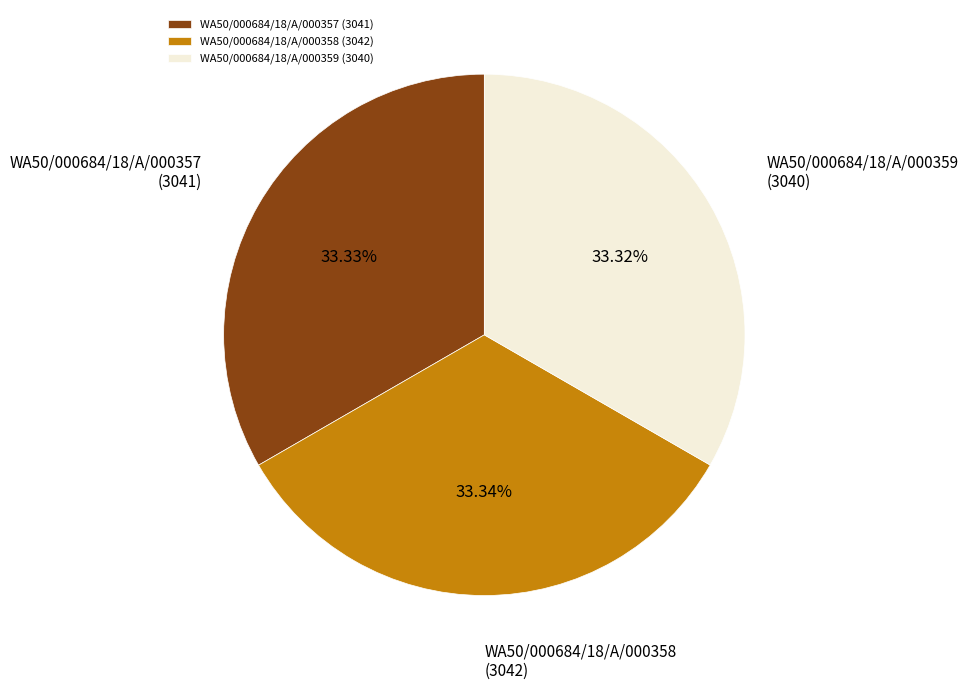

Approximately how many times larger is the value at WA50/000684/18/A/000357 (3041) compared to WA50/000684/18/A/000359 (3040)?

1.0